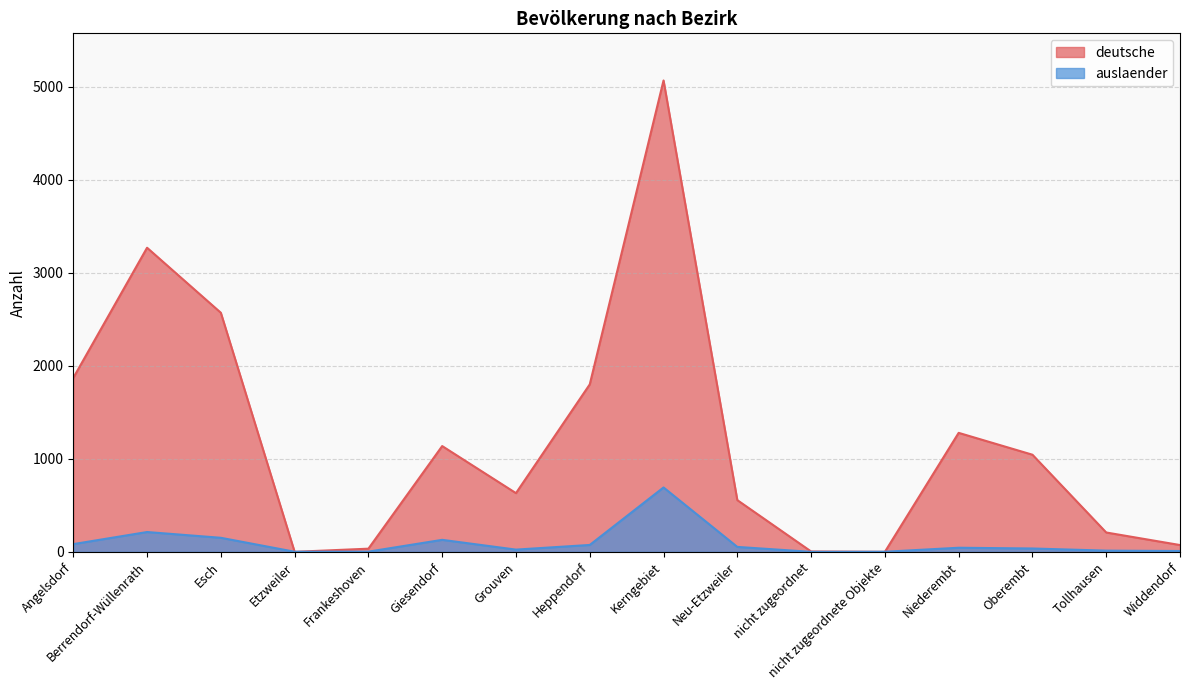

What is the difference between the maximum and minimum values in the deutsche series?

5067